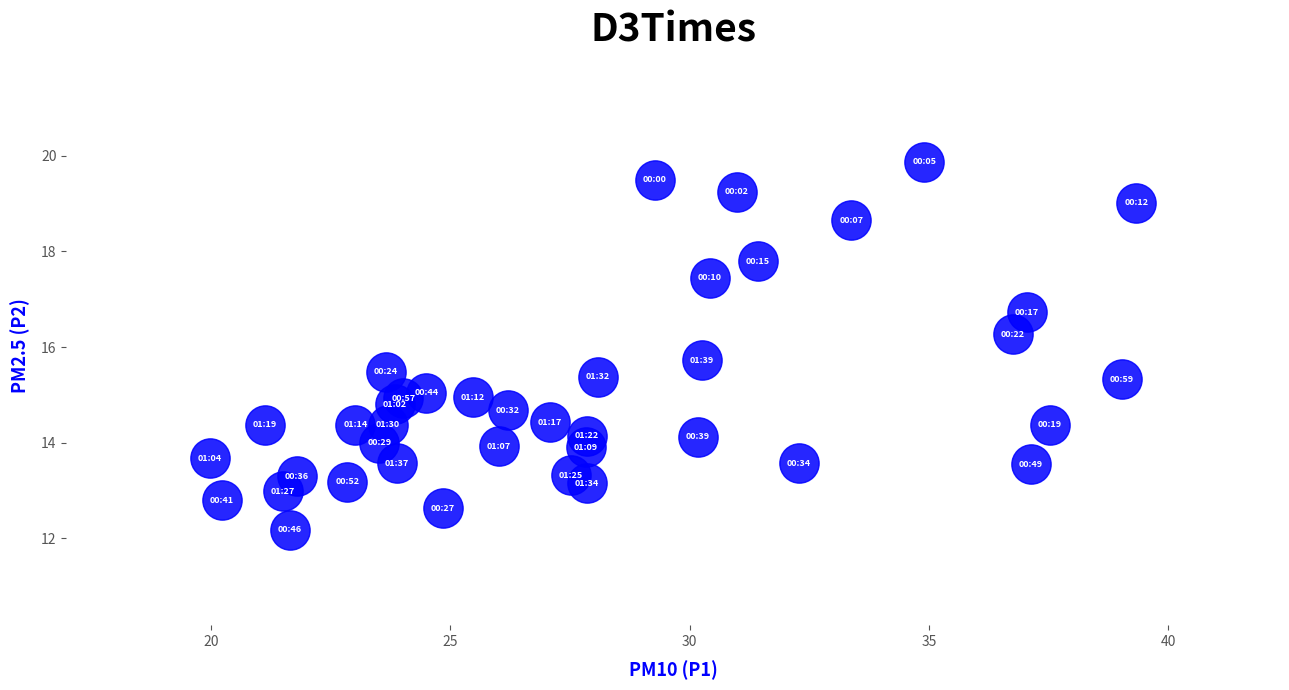

What is the range of X values (max minus min)?

19.3